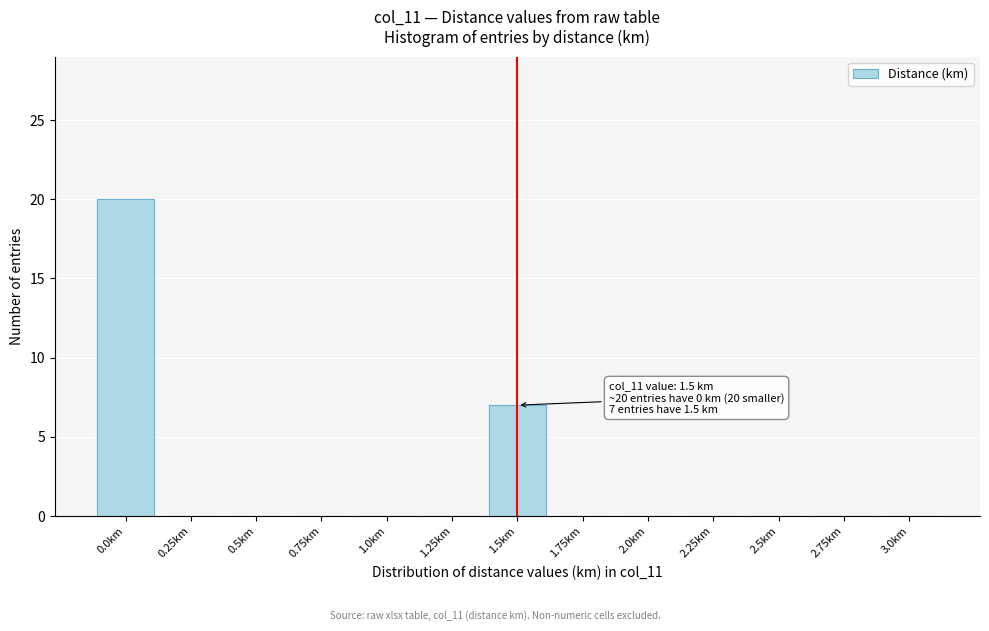

Reading left to right, what are all the values shown in this chart?

0.0km=20	0.25km=0	0.5km=0	0.75km=0	1.0km=0	1.25km=0	1.5km=7	1.75km=0	2.0km=0	2.25km=0	2.5km=0	2.75km=0	3.0km=0